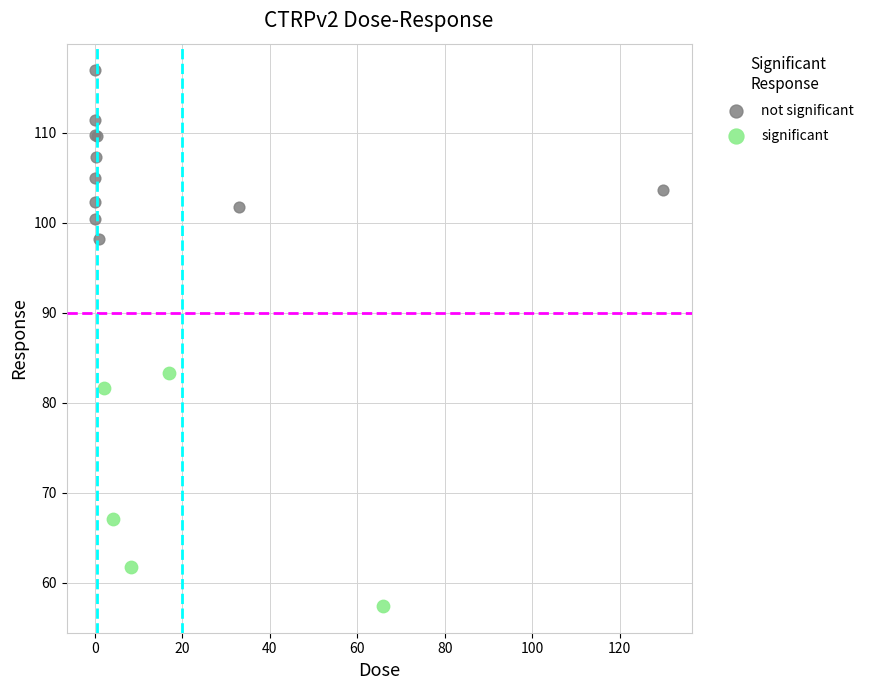

Which series reaches the maximum Y coordinate?

not significant